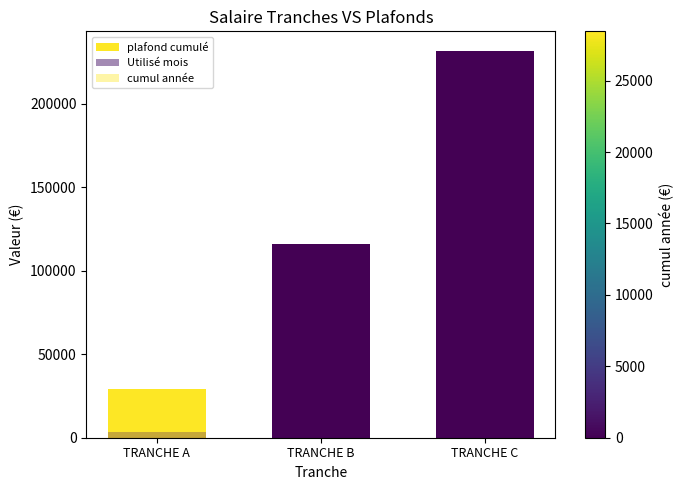

At TRANCHE B, list the series in order from largest to smallest.

plafond cumulé, Utilisé mois, cumul année